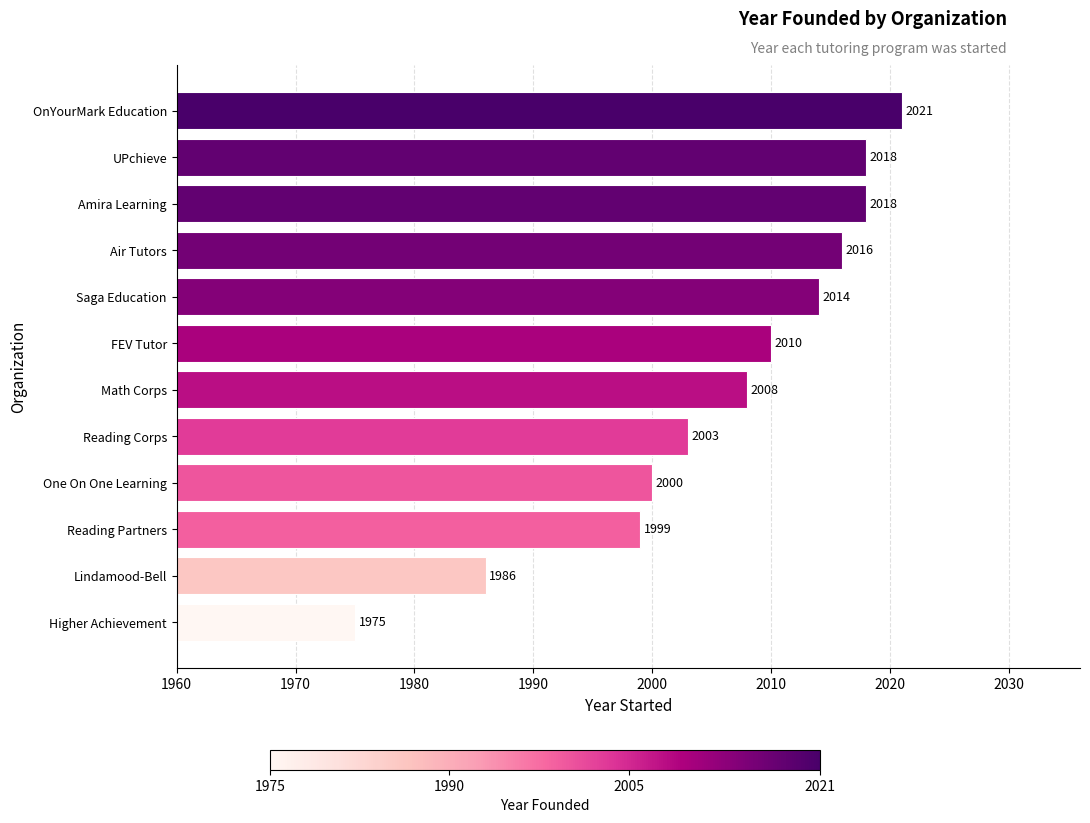

Between FEV Tutor and Reading Partners, which is larger?

FEV Tutor